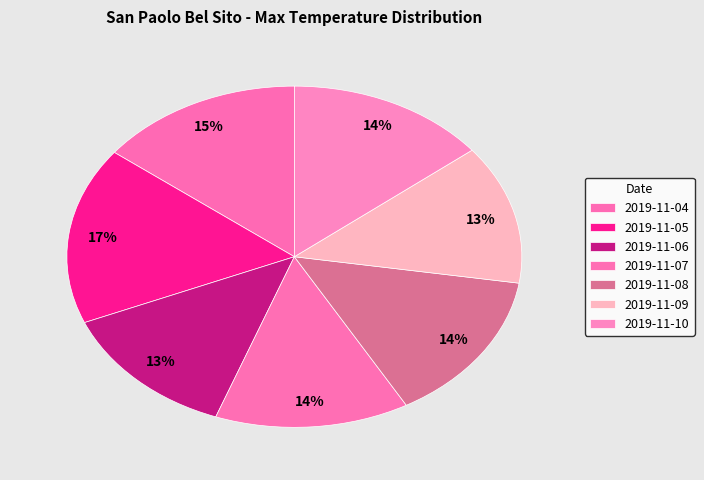

How many segments does this pie chart have?

7